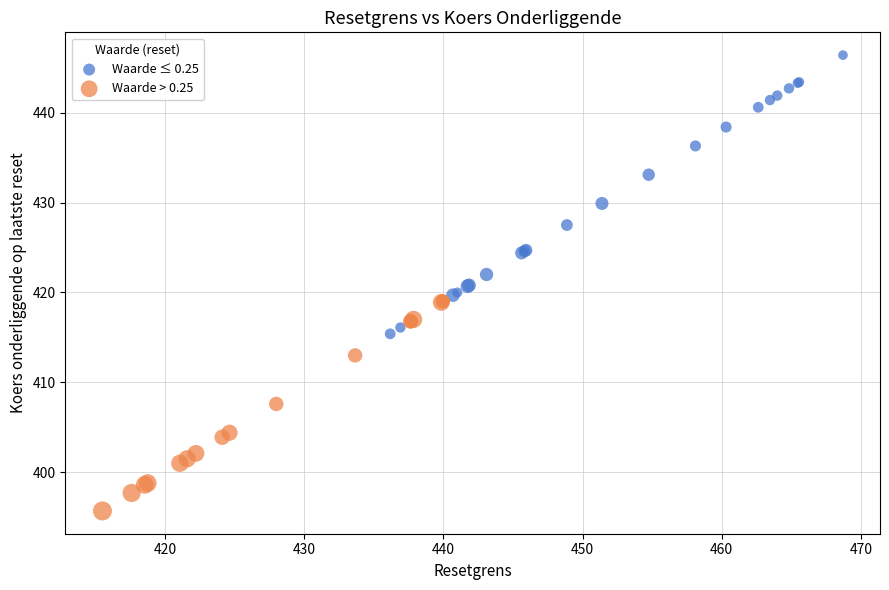

Which series has the widest spread of Y values?

Waarde ≤ 0.25